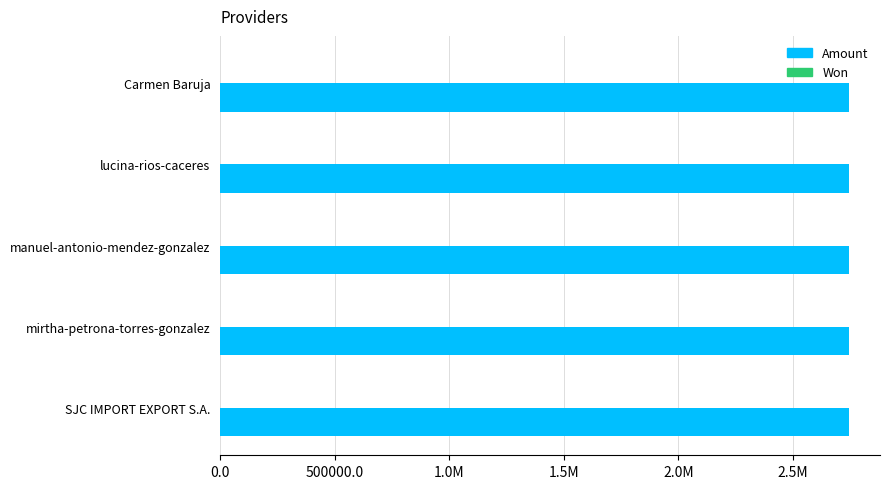

List the series in order of their overall mean, highest first.

Amount, Won